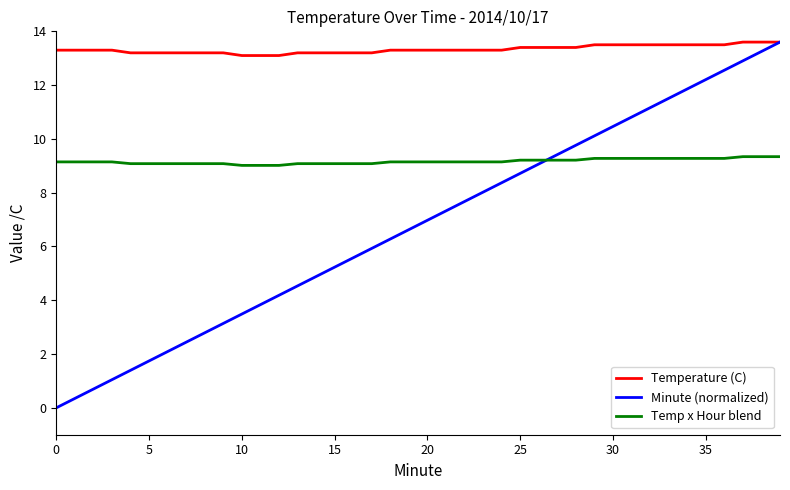

Rank the series by their average value, from highest to lowest.

Temperature (C), Temp x Hour blend, Minute (normalized)